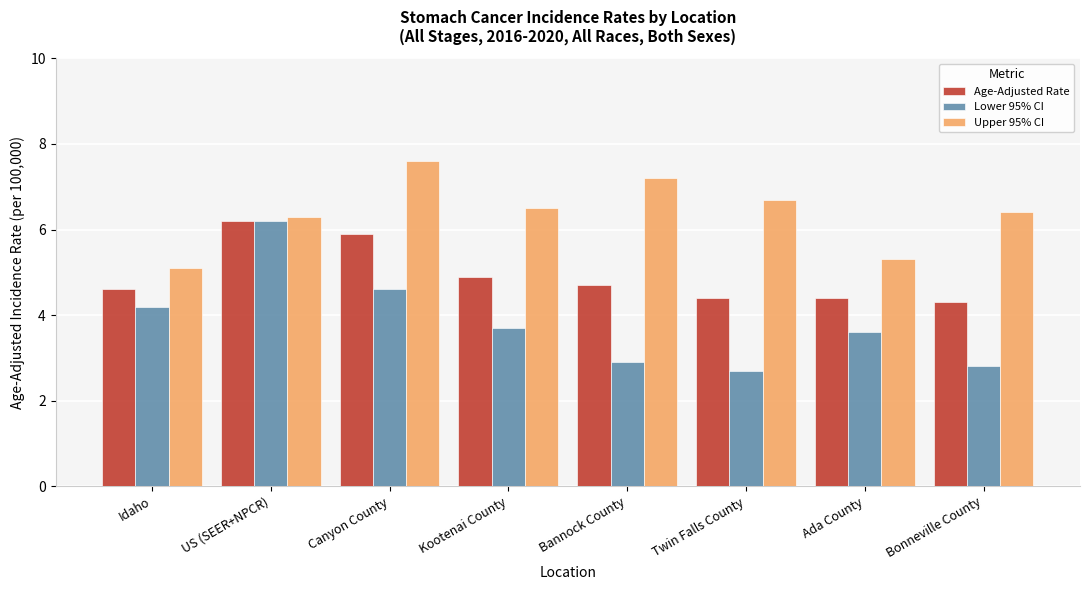

Rank the series at Ada County from highest to lowest value.

Upper 95% CI, Age-Adjusted Rate, Lower 95% CI